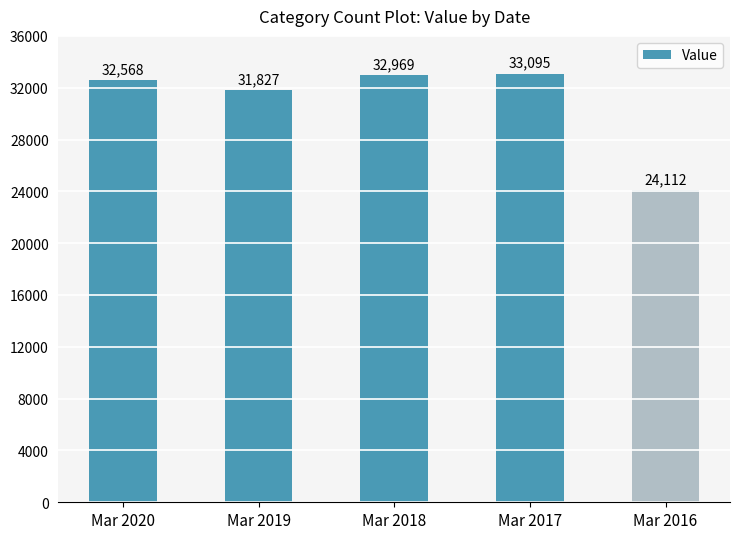

What is the difference between the maximum and minimum values?

8983